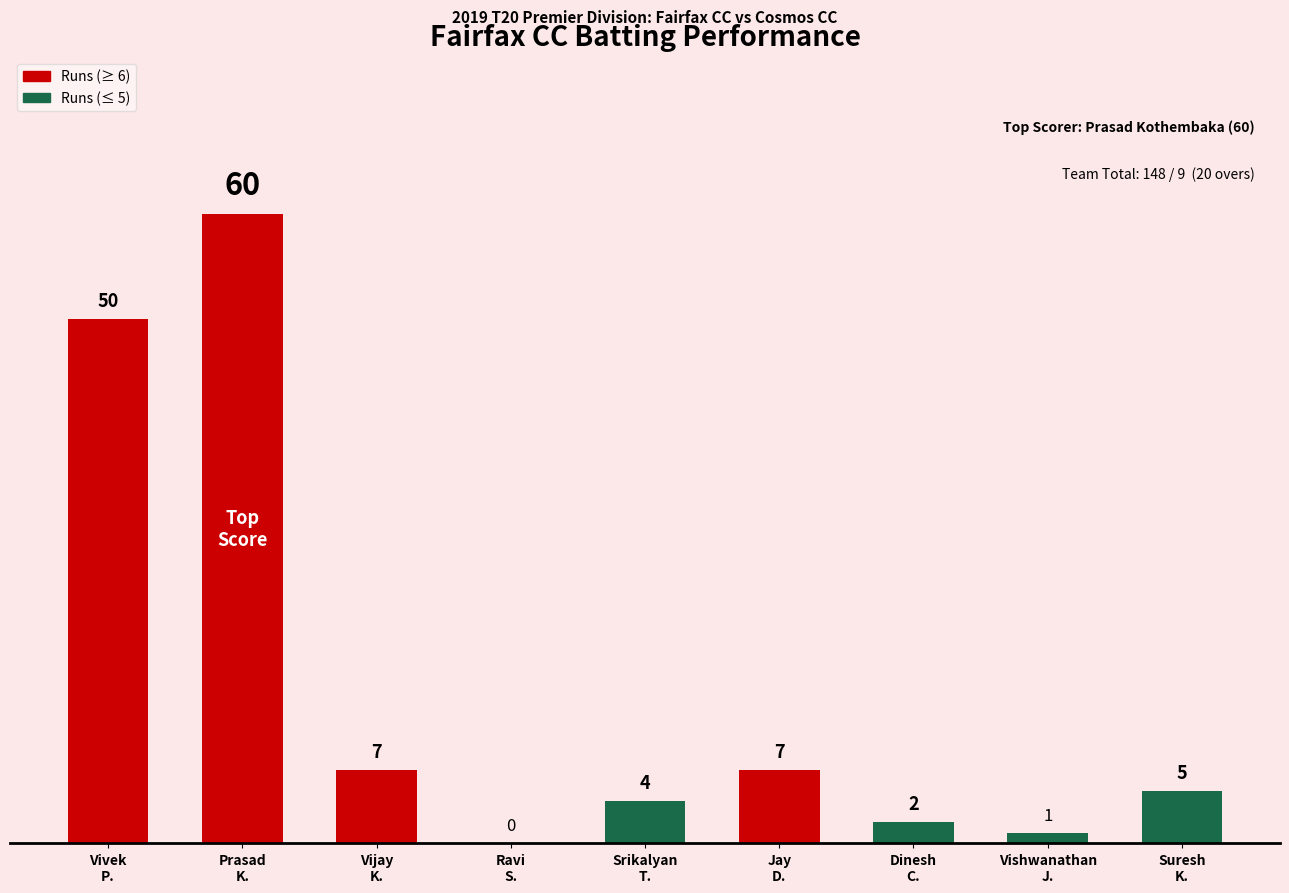

Is it true that the value at Ravi
S. is -18?

False